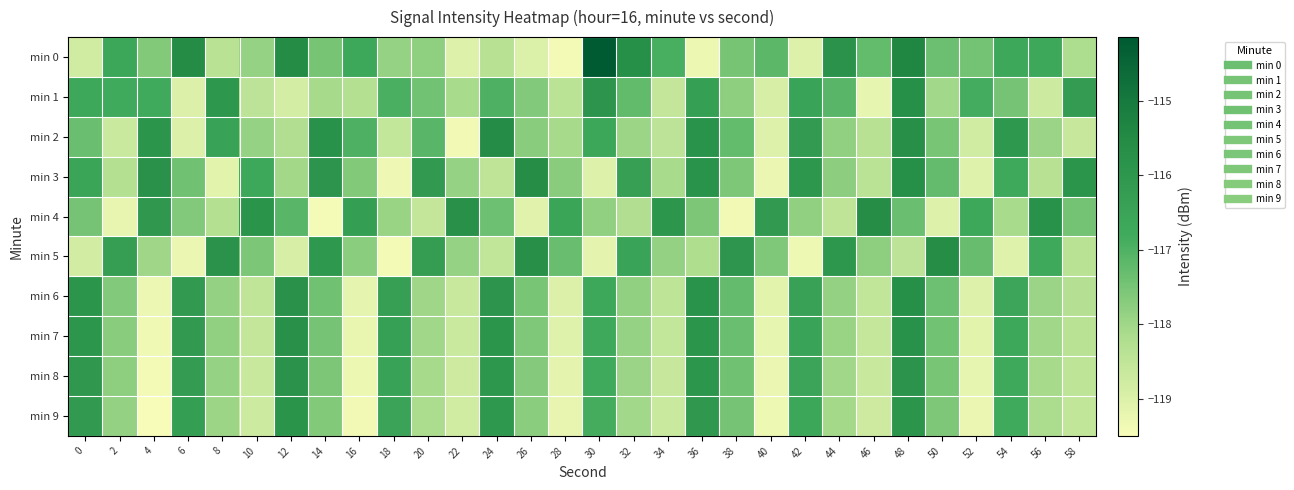

Which series has the widest spread of values?

min 0